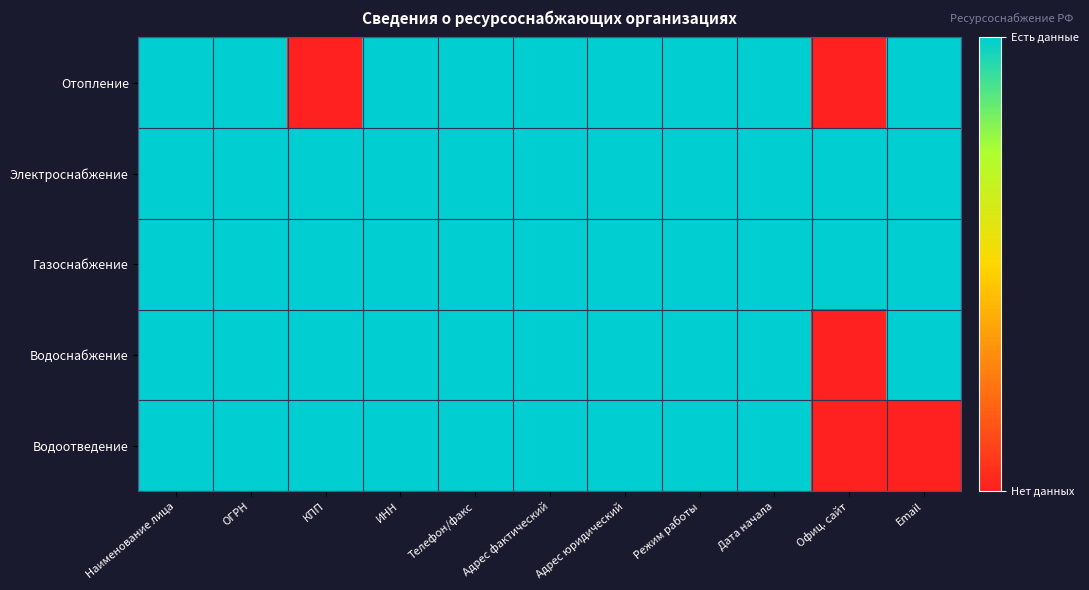

Which label corresponds to the largest value in the chart?

Наименование лица